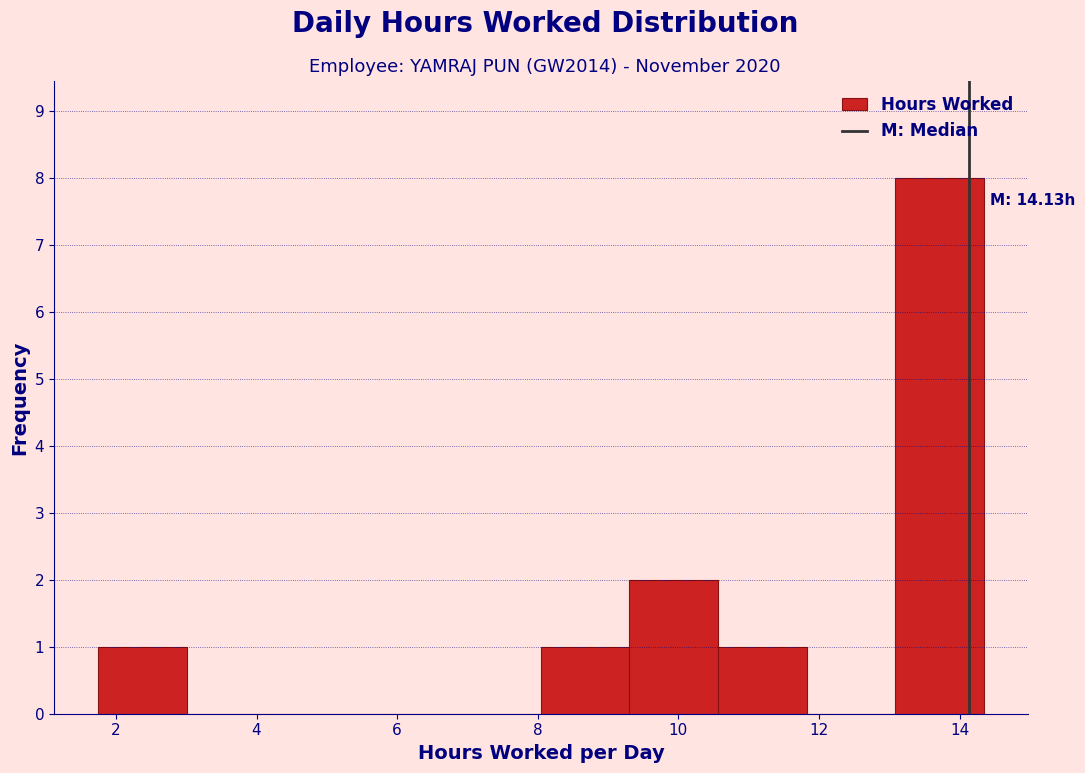

Over which range of the x-axis is the bar tallest?

13.0 to 14.4